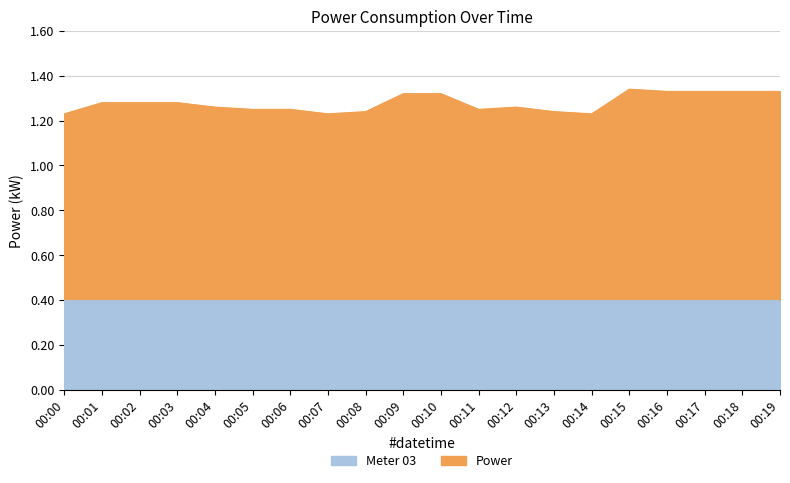

The value at 00:06 is 1.6. True or false?

False